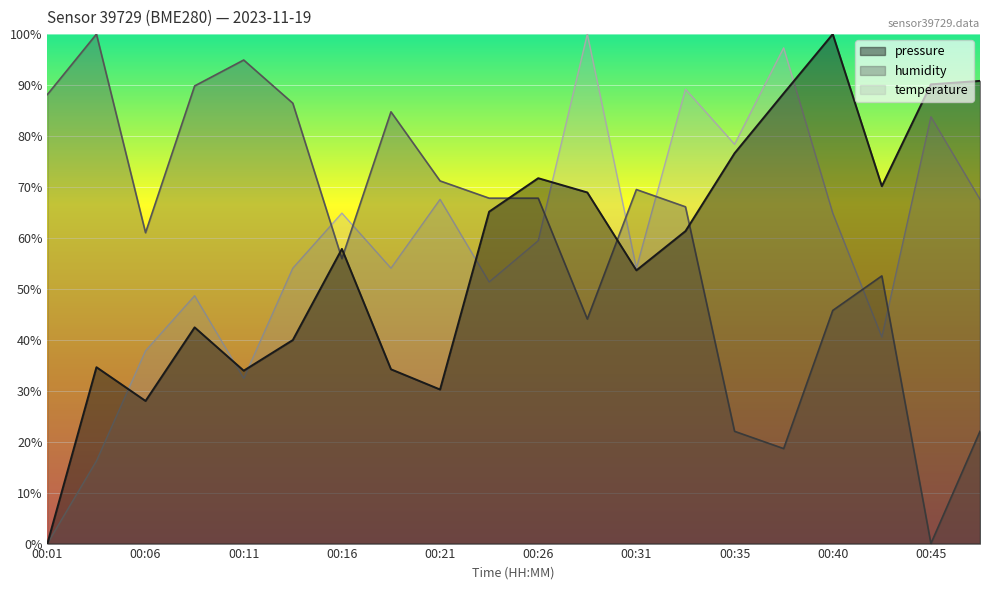

At which label does pressure first exceed 61?

00:23